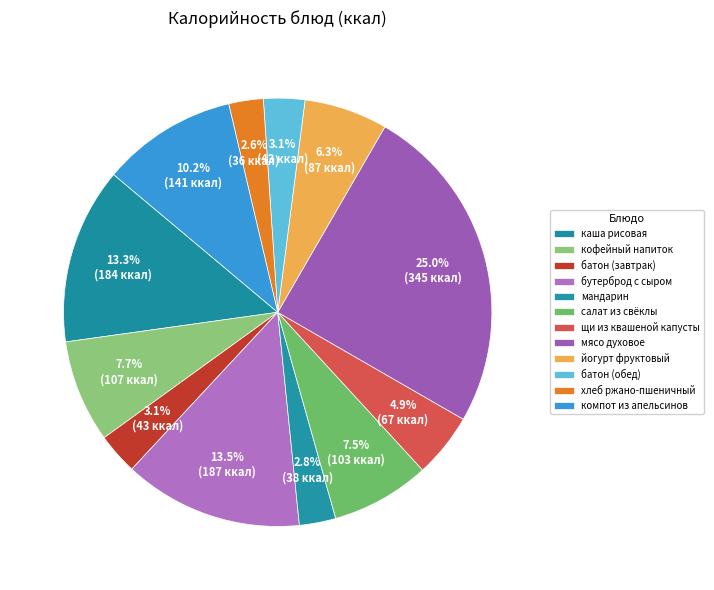

To the nearest percent, what portion does кофейный напиток represent?

8%